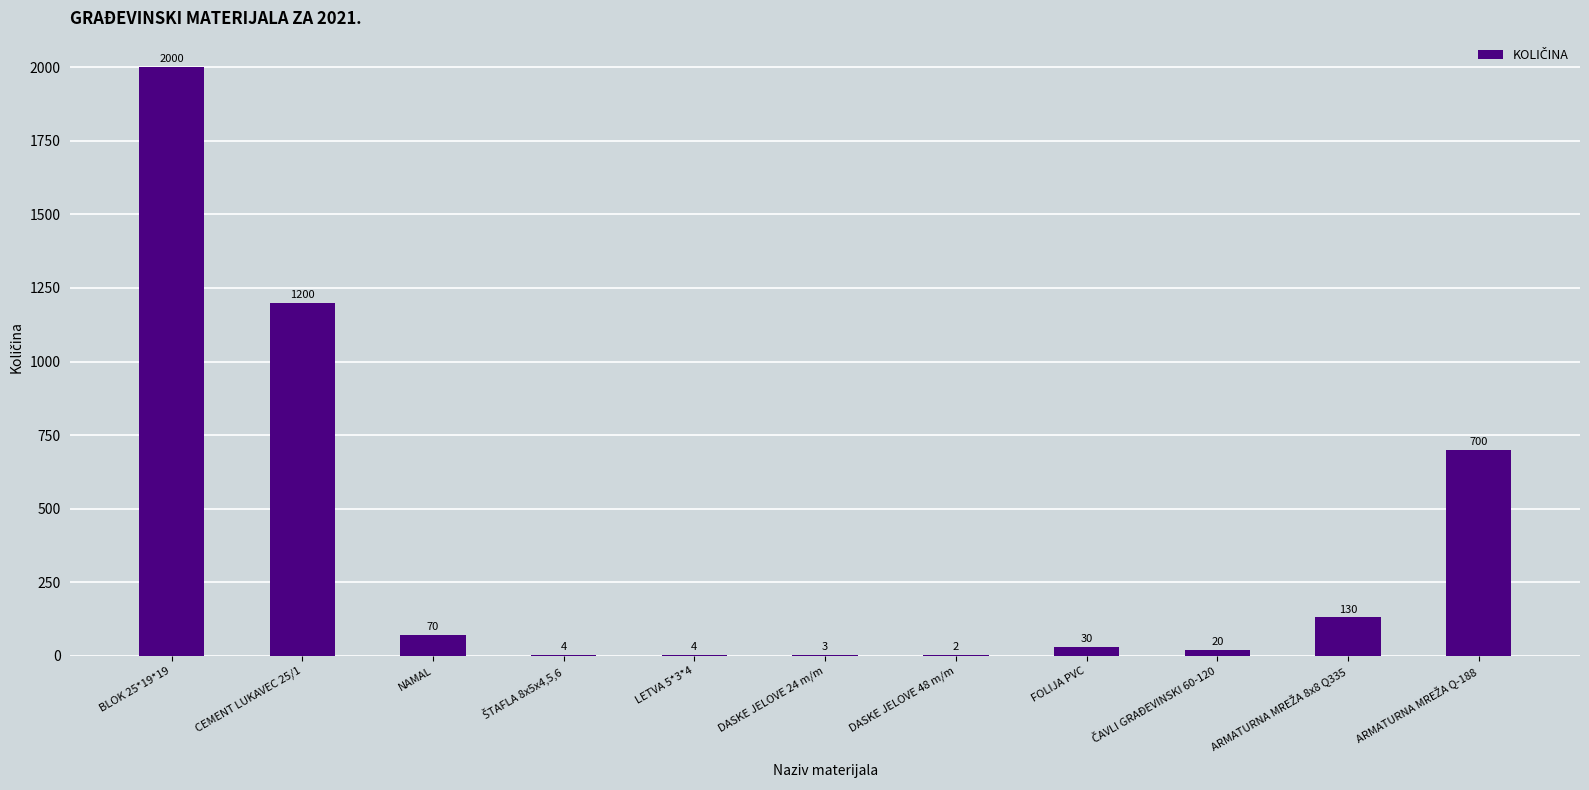

Reading left to right, list all the values displayed in this chart.

2000	1200	70	4	4	3	2	30	20	130	700